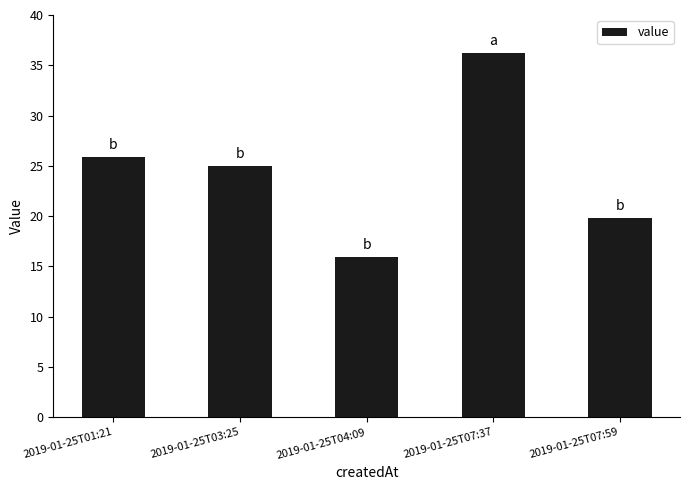

Reading right to left, extract all data points from this chart.

19.8	36.2	15.9	25.0	25.9